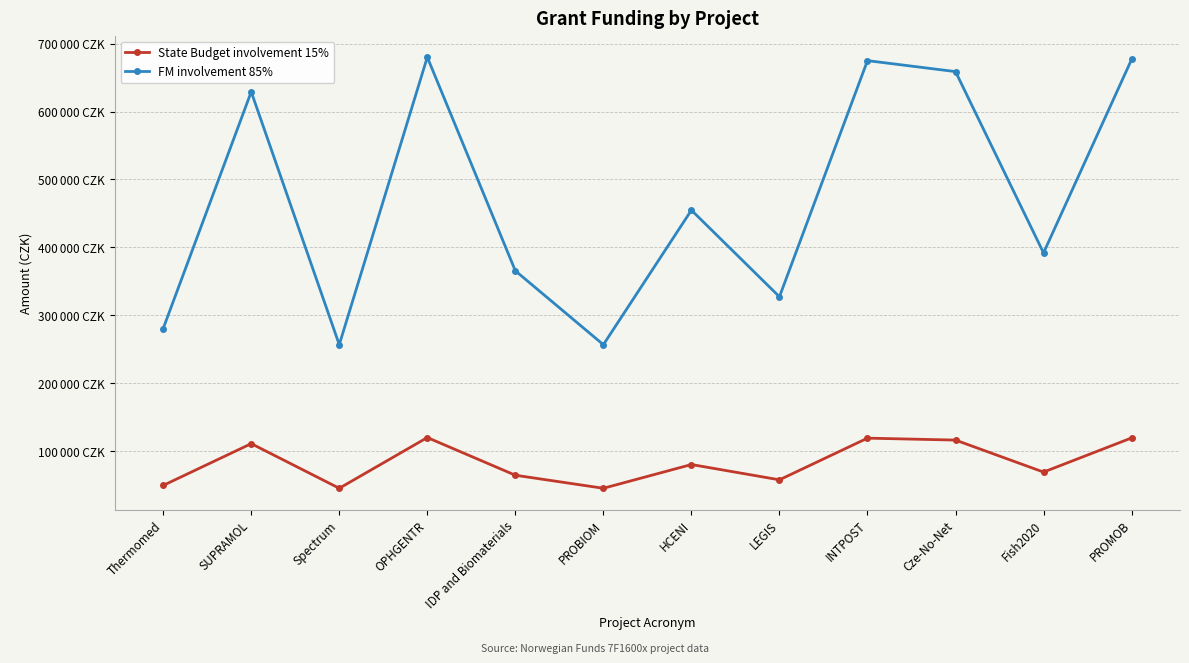

What position from the right is OPHGENTR?

9